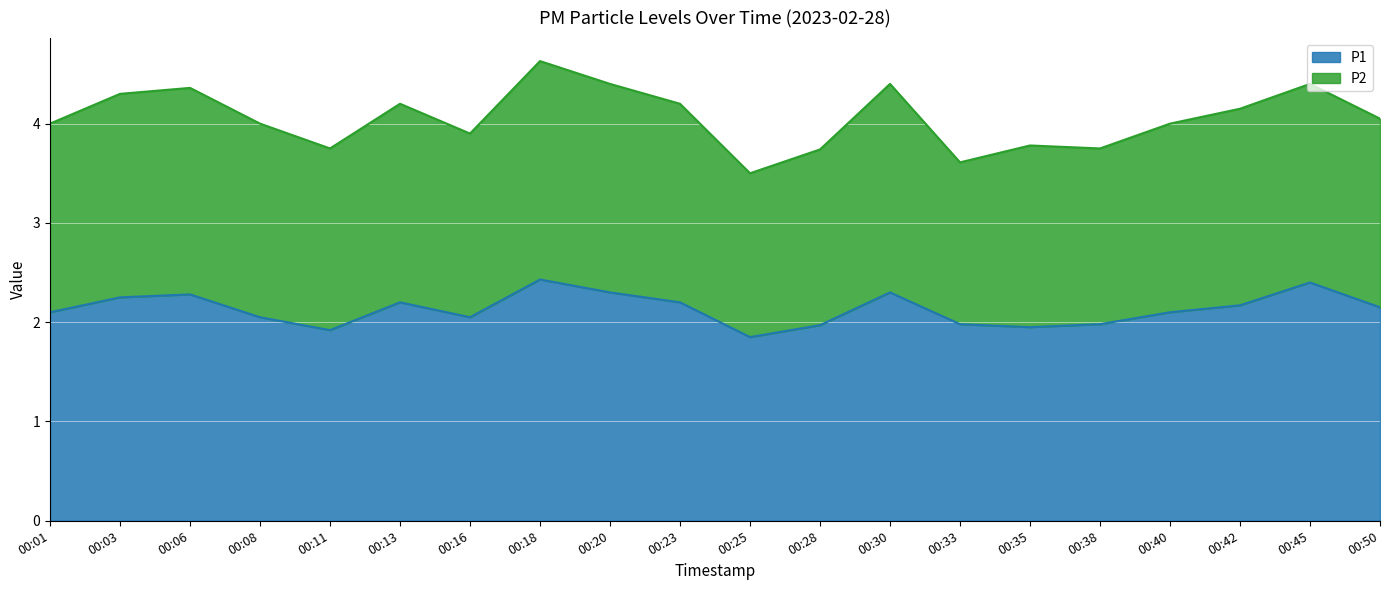

List the labels in order of value, largest first.

00:18, 00:45, 00:20, 00:30, 00:06, 00:03, 00:13, 00:23, 00:42, 00:50, 00:01, 00:40, 00:08, 00:16, 00:33, 00:38, 00:28, 00:35, 00:11, 00:25